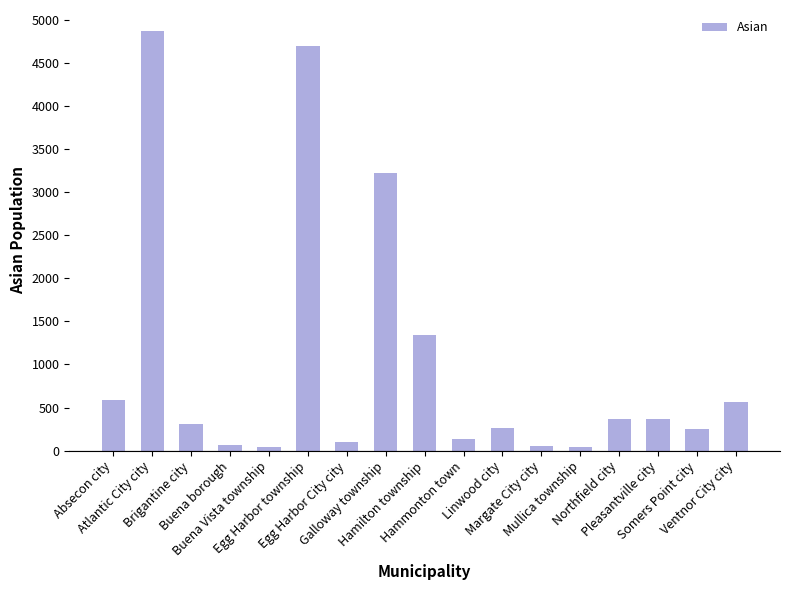

What is the sum of all values?

17281